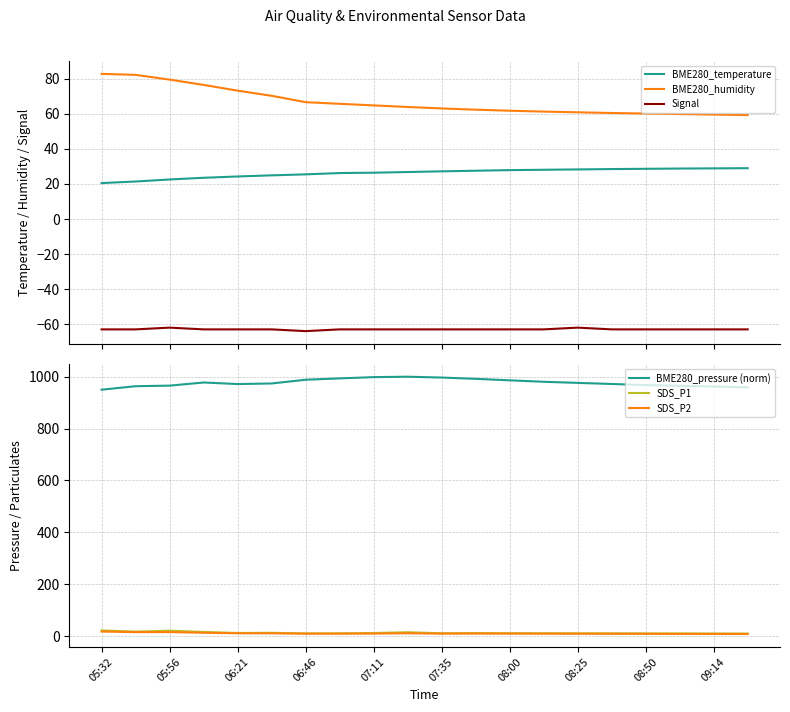

True or false: BME280_humidity and BME280_temperature intersect in this chart.

False